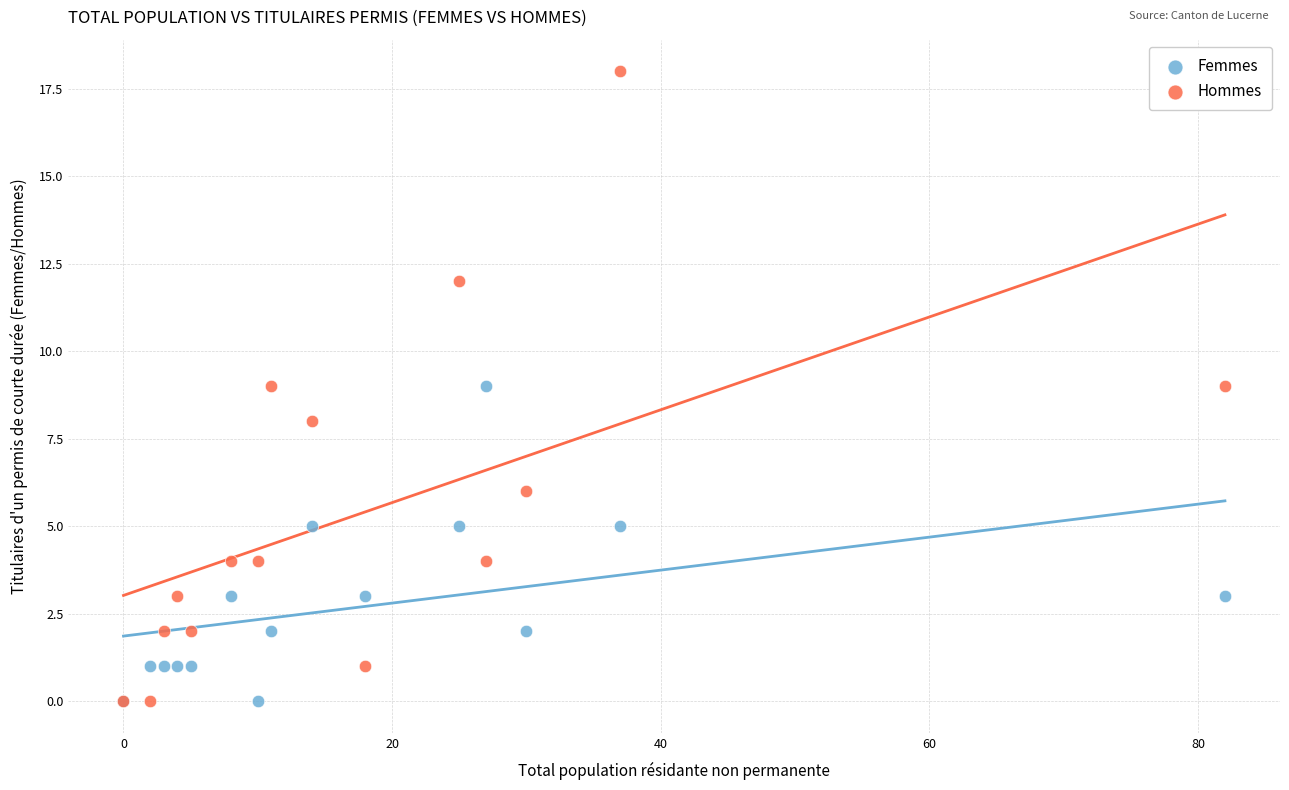

What are all the series names shown in the legend?

Femmes, Hommes